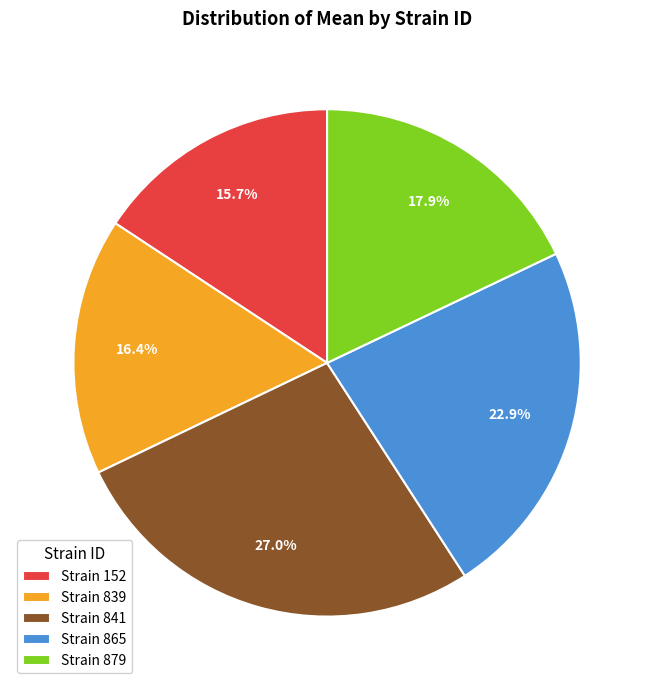

Count the number of slices in the pie.

5